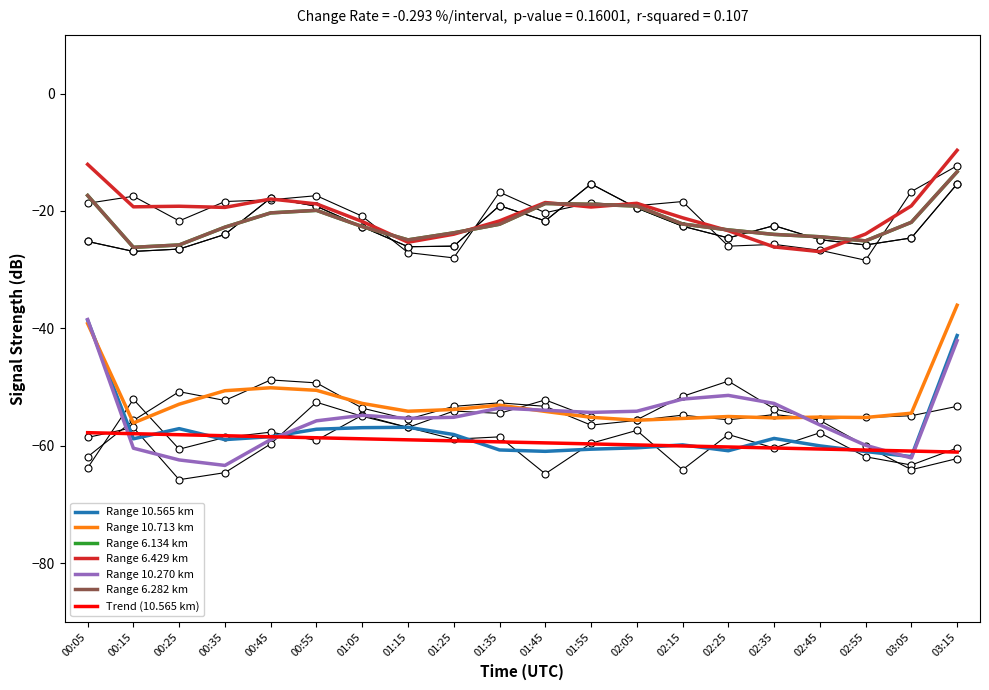

What are all the series names shown in the legend?

10.565, 10.713, 6.134, 6.429, 10.270, 6.282